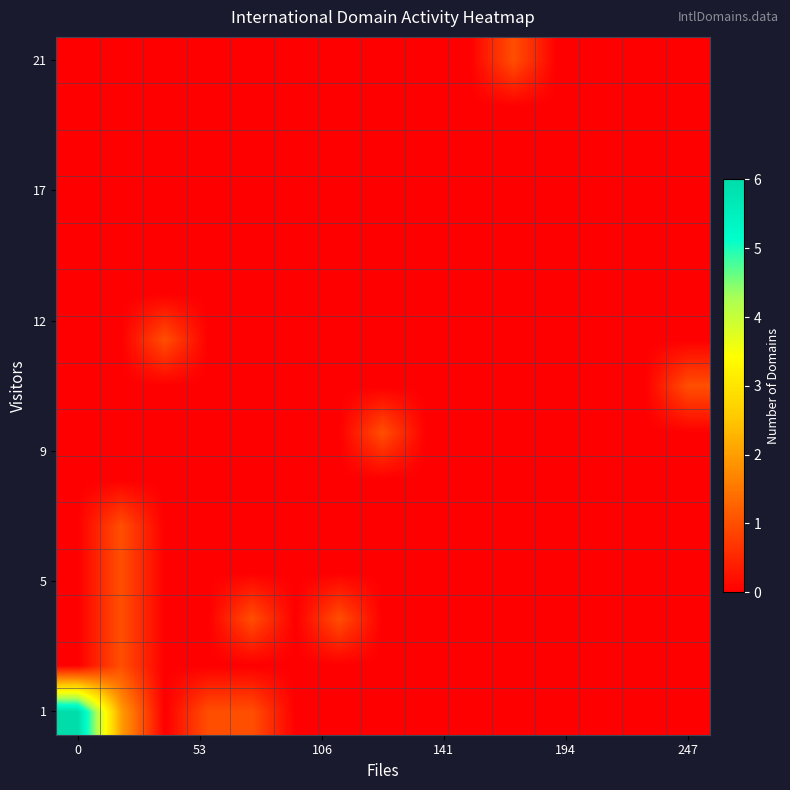

What is the maximum value shown in the chart?

6